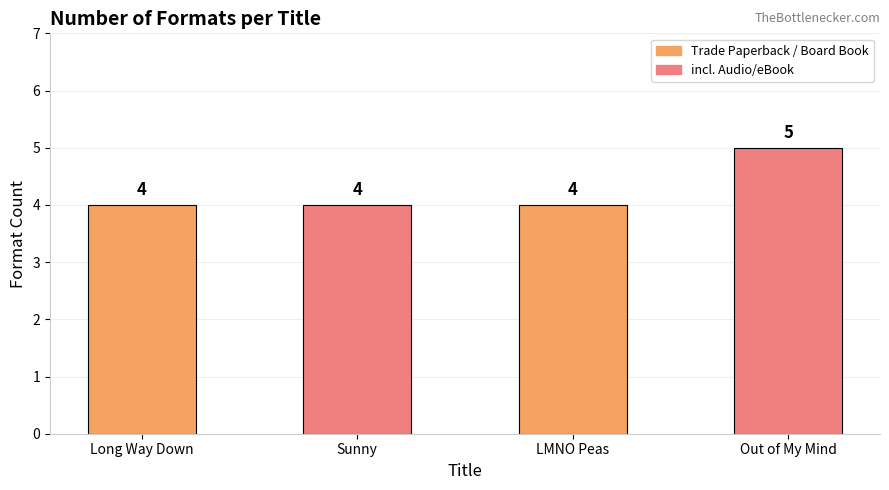

What is the approximate value at Out of My Mind?

5